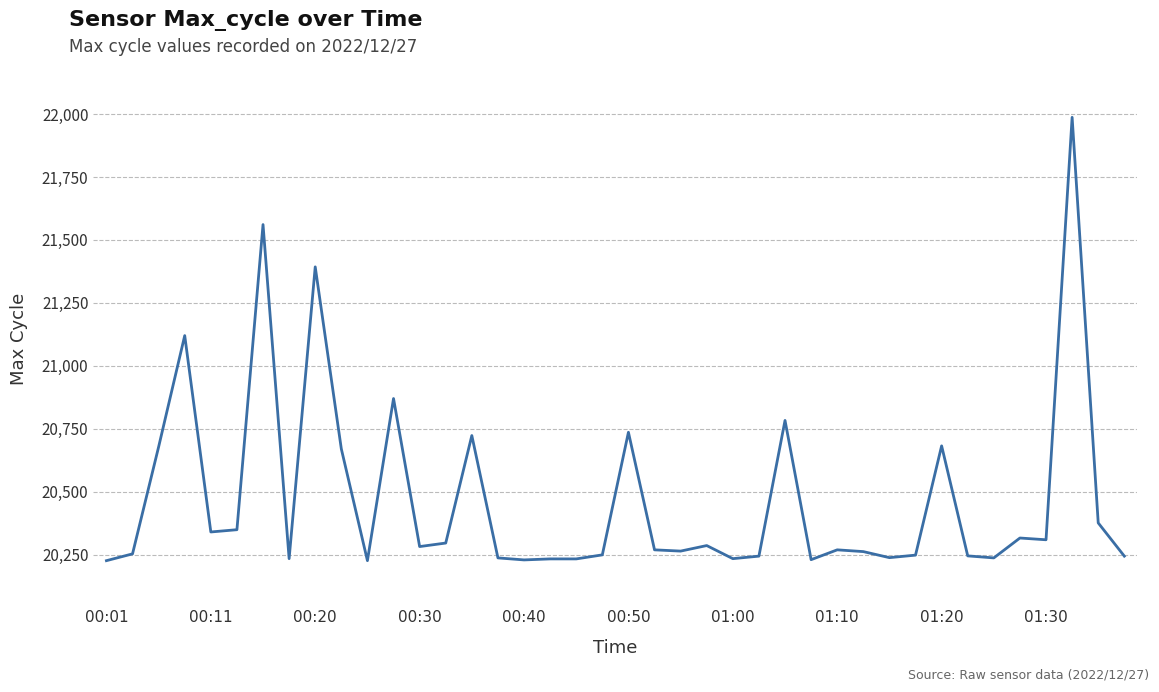

How many lines are shown in the chart?

1